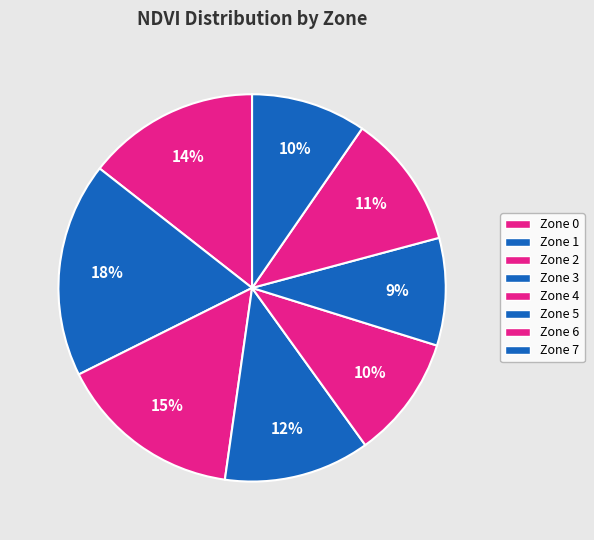

To the nearest percent, what percentage of the pie is Zone 0?

14%